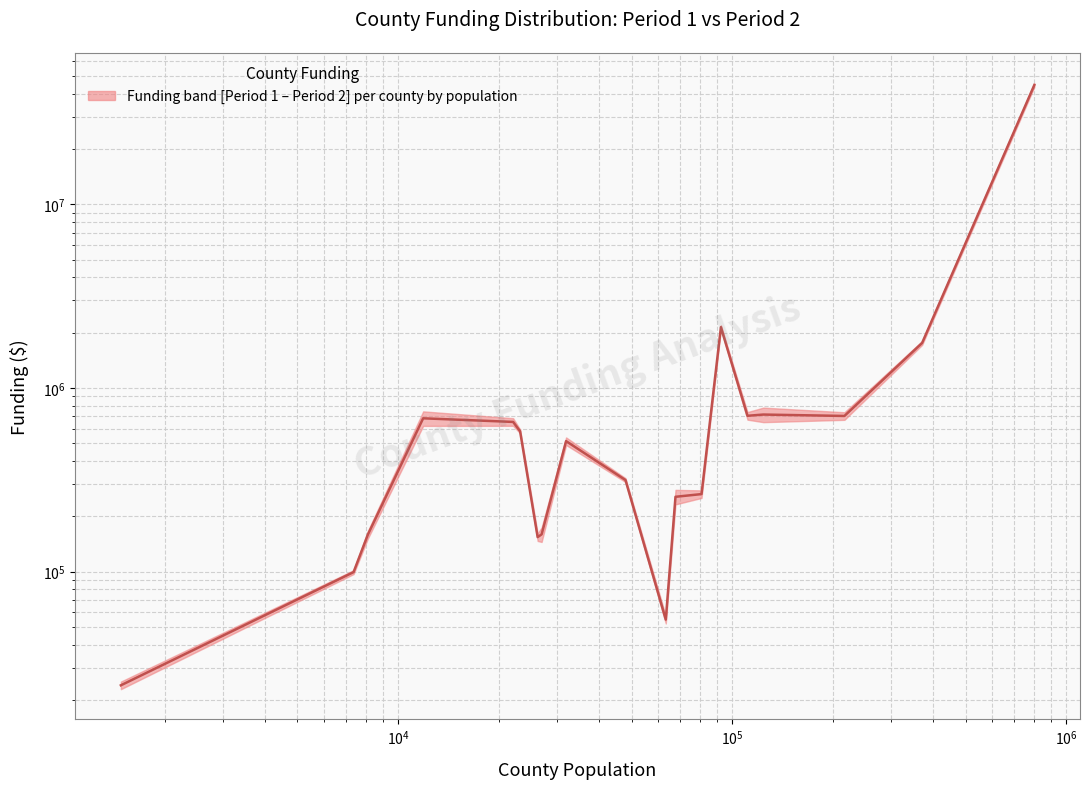

At which label does the data first exceed 513487?

$\mathdefault{10^{5}}$